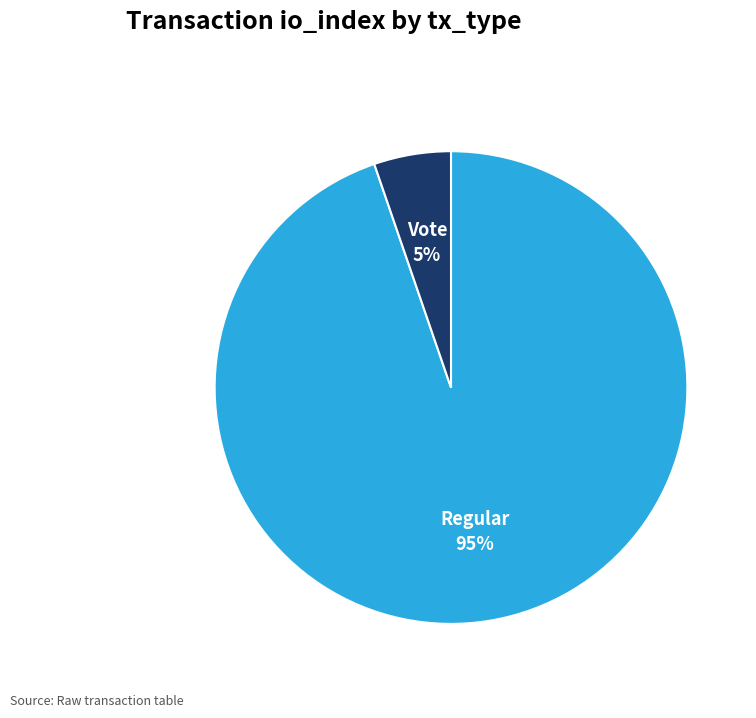

Is there any slice that represents more than half of the pie?

Yes